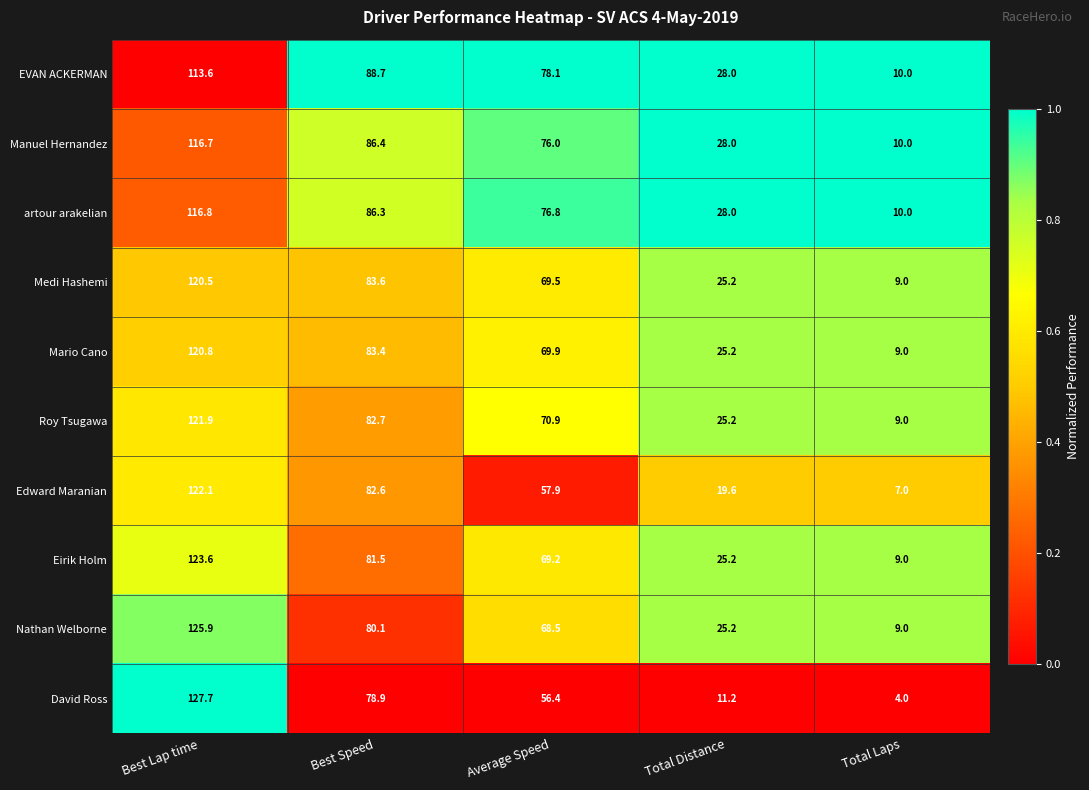

What is the spread (max minus min) of values at Total Laps?

6.0